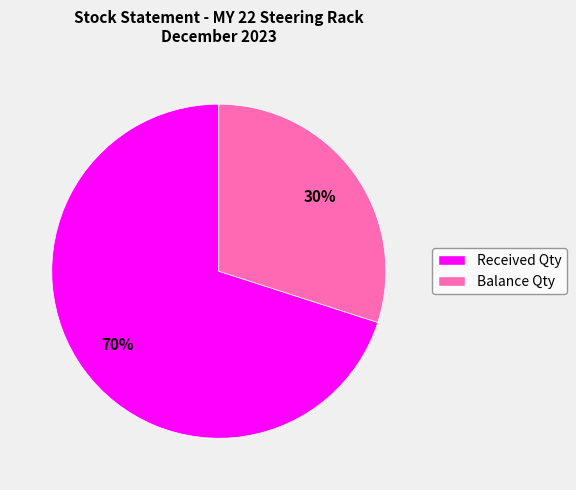

The Balance Qty slice represents 30% of the pie. True or false?

True